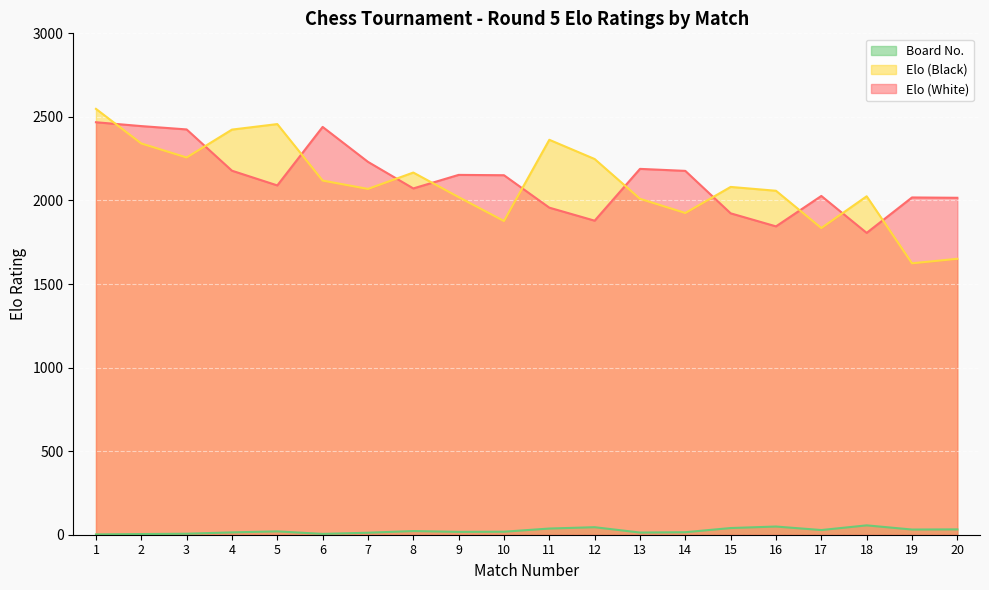

True or false: Board No. and Elo (Black) cross at least once.

False